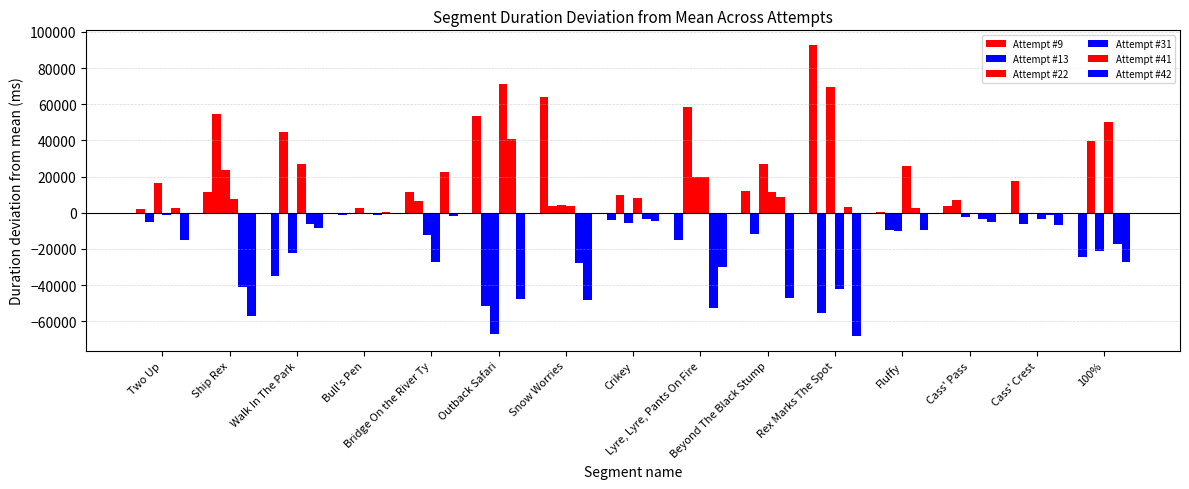

Reading left to right, transcribe all the data shown in this chart.

Attempt #9: 2143.7	11516.3	-34720.7	-1215.0	11669.5	53663.8	64241.0	-4075.3	-15156.2	12294.3	92797.3	471.2	3884.2	17804.0	-24450.0
Attempt #13: -4901.3	54856.3	44921.3	-917.0	6377.5	-51276.2	3936.0	9616.7	58301.8	-11933.7	-55267.7	-9658.8	7240.2	-6328.0	39846.0
Attempt #22: 16605.7	23650.3	-22287.7	2615.0	-12326.5	-66844.2	4097.0	-5777.3	19550.8	27033.3	69342.3	-9914.8	-2168.8	-292.0	-21269.0
Attempt #31: -1499.3	7580.3	26760.3	-86.0	-26987.5	71210.8	3556.0	8209.7	19763.8	11303.3	-42028.7	25711.2	-458.8	-3196.0	50115.0
Attempt #41: 2860.7	-40782.7	-6070.7	-1017.0	22801.5	40934.8	-27679.0	-3535.3	-52611.2	8497.3	3425.3	2892.2	-3362.8	-1338.0	-17158.0
Attempt #42: -15209.3	-56820.7	-8602.7	620.0	-1534.5	-47689.2	-48151.0	-4438.3	-29849.2	-47194.7	-68268.7	-9500.8	-5133.8	-6650.0	-27084.0